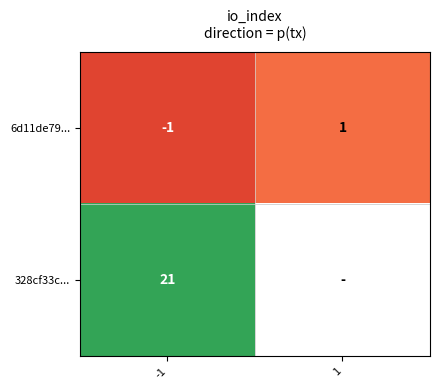

True or false: 6d11de79... has a value of 1 at 1.

True